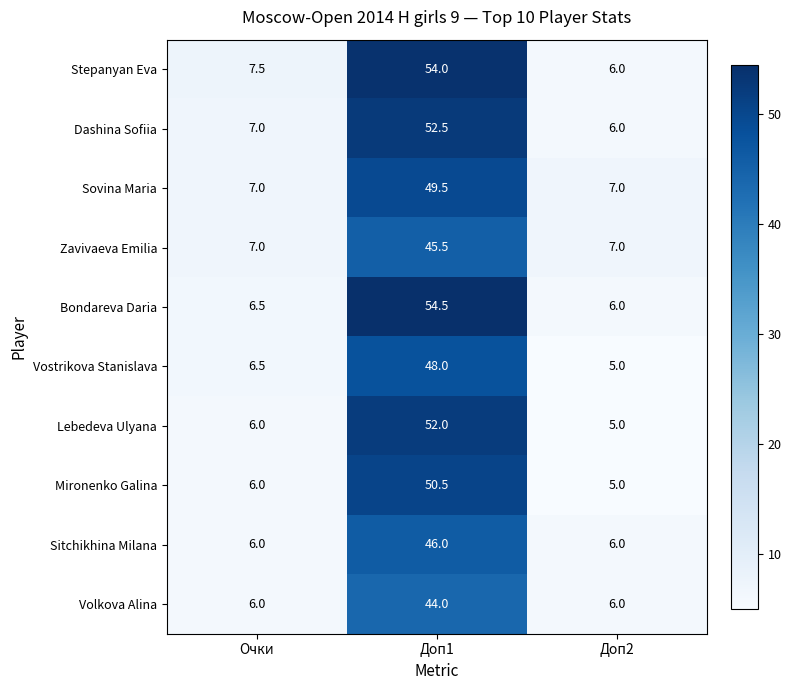

The Zavivaeva Emilia series shows 45.5 at Доп1. True or false?

True